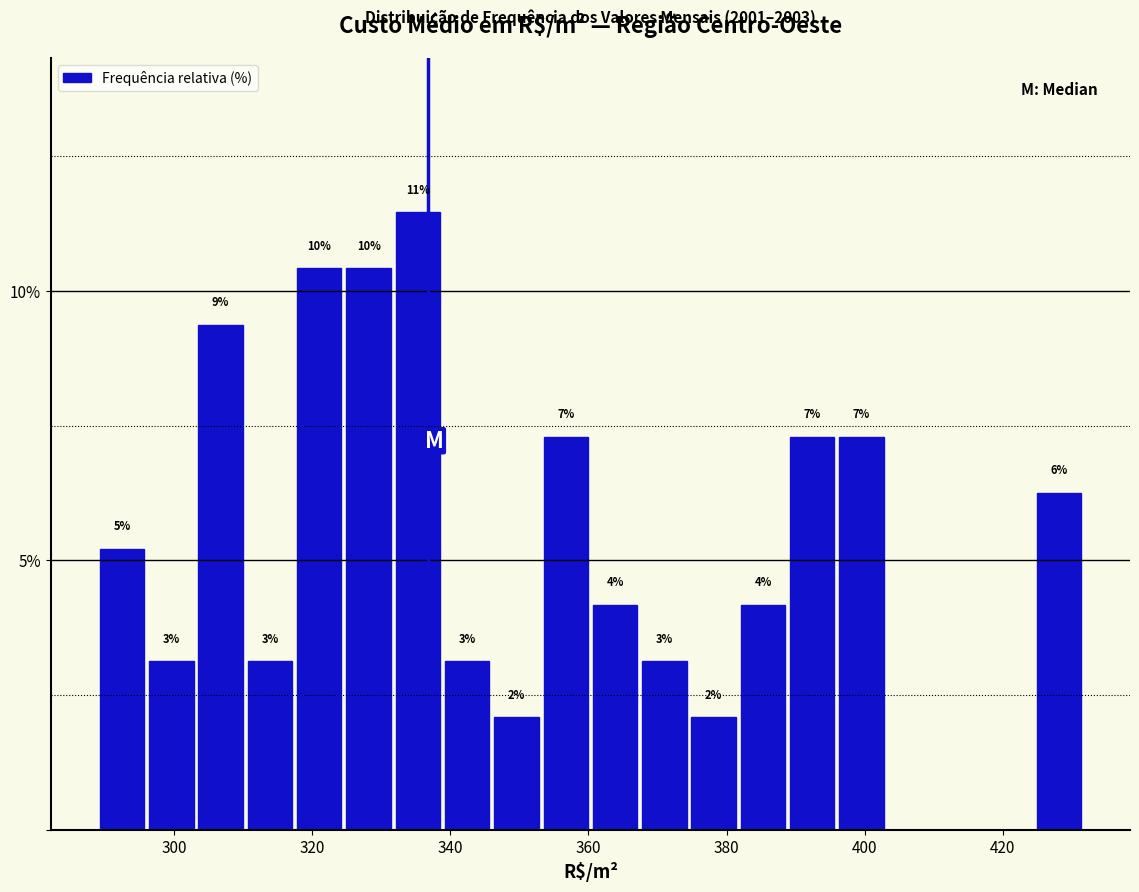

Around what value on the x-axis is the tallest bar? Give the approximate position of its centre, as read against the axis.

336